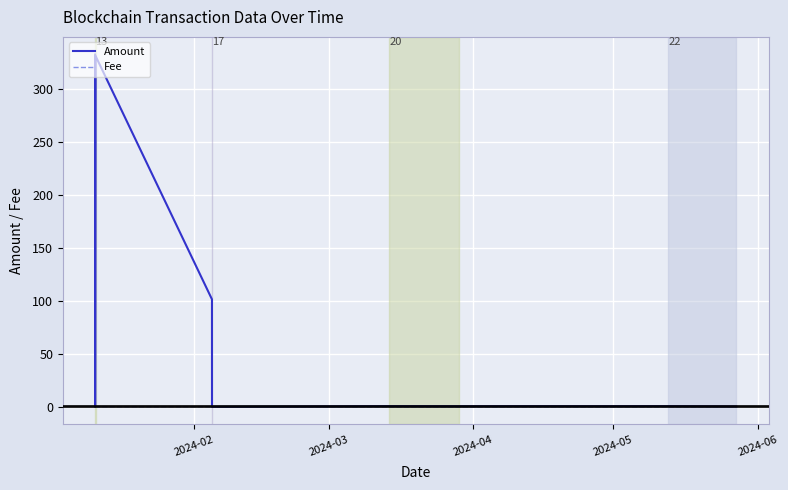

What is the highest value of the Amount series?

332.5